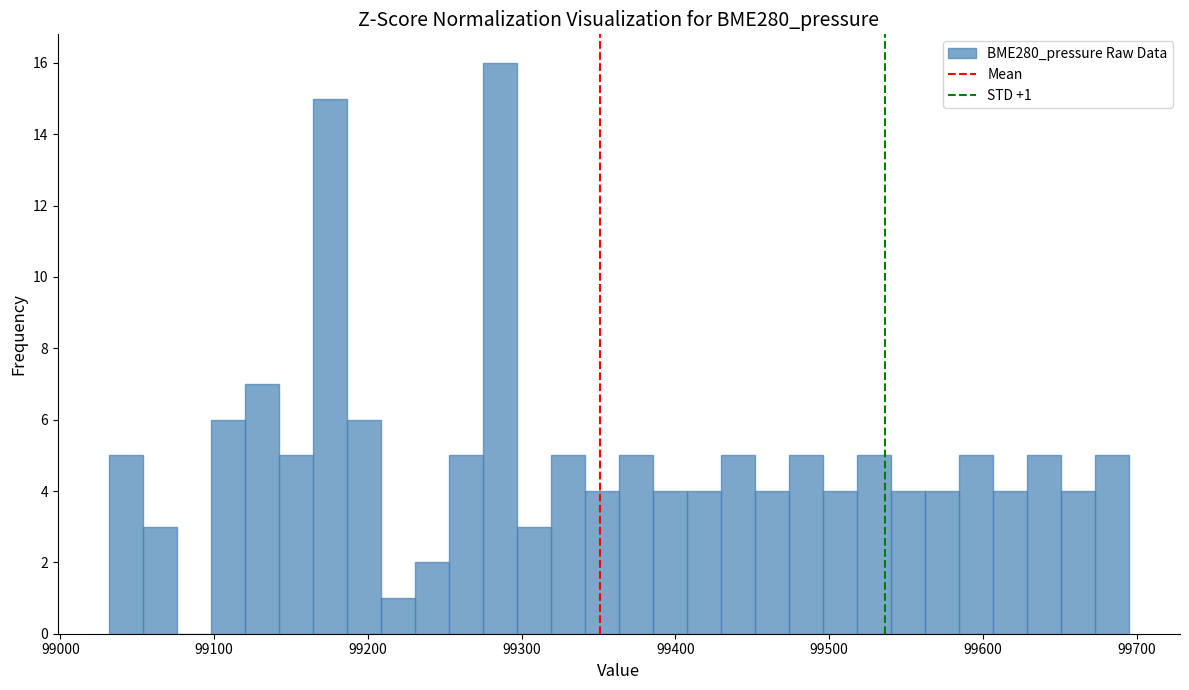

Around what value on the x-axis is the tallest bar? Give the approximate position of its centre, as read against the axis.

99290